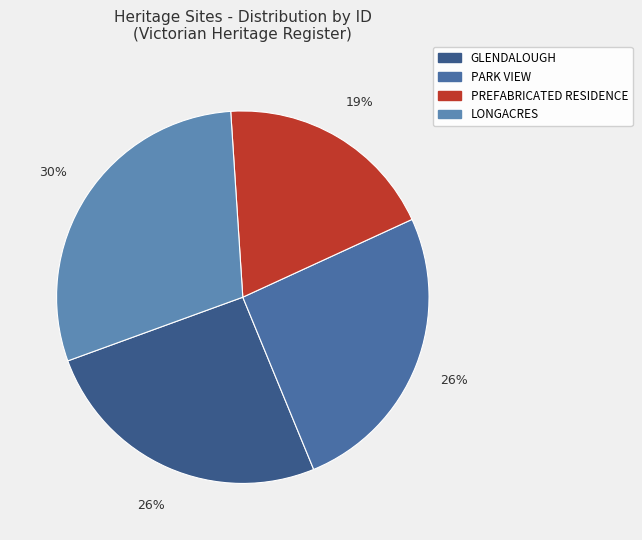

To the nearest percent, what is the difference between the PARK VIEW and LONGACRES slice percentages?

4%